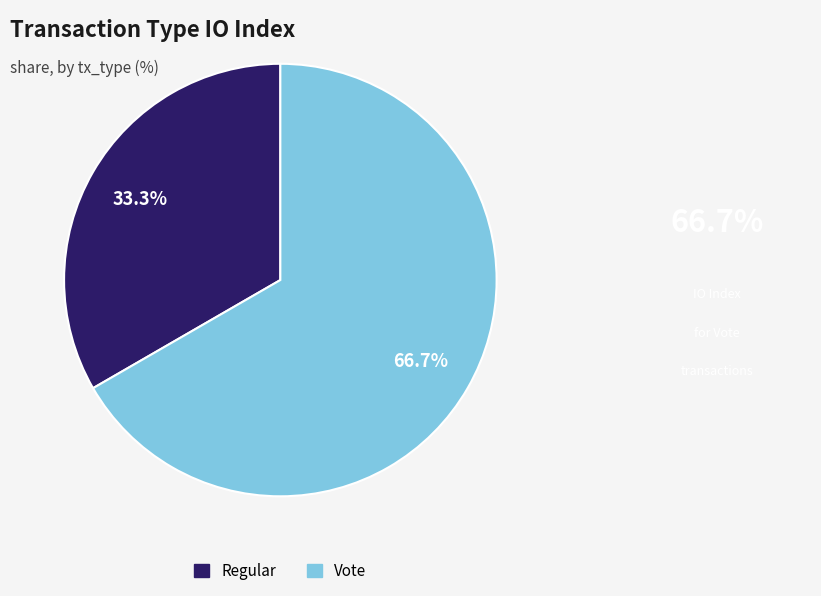

How many slices are in this pie chart?

2